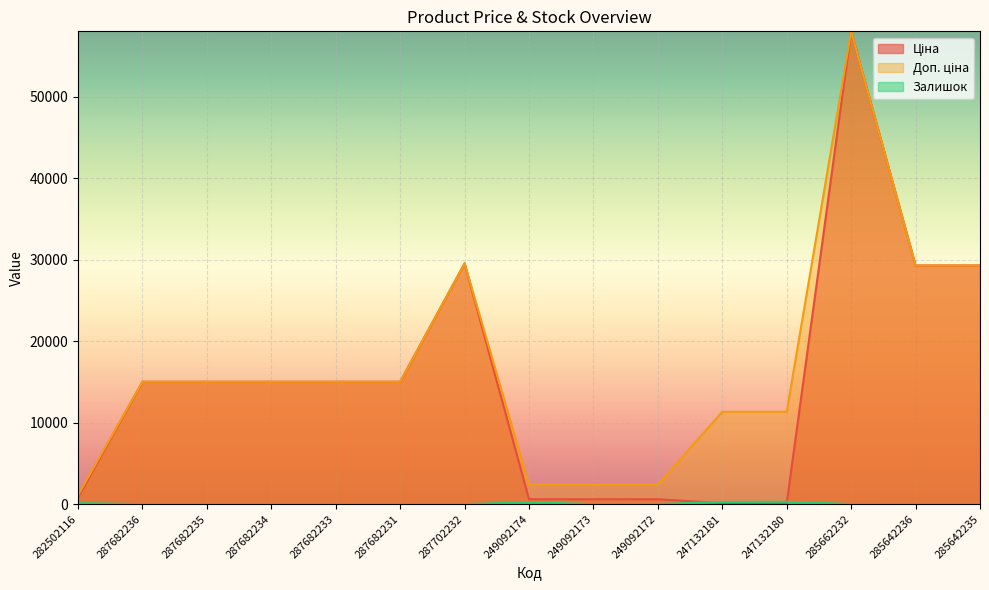

What is the sum of the Ціна values at 282502116 and 287702232?

30362.0